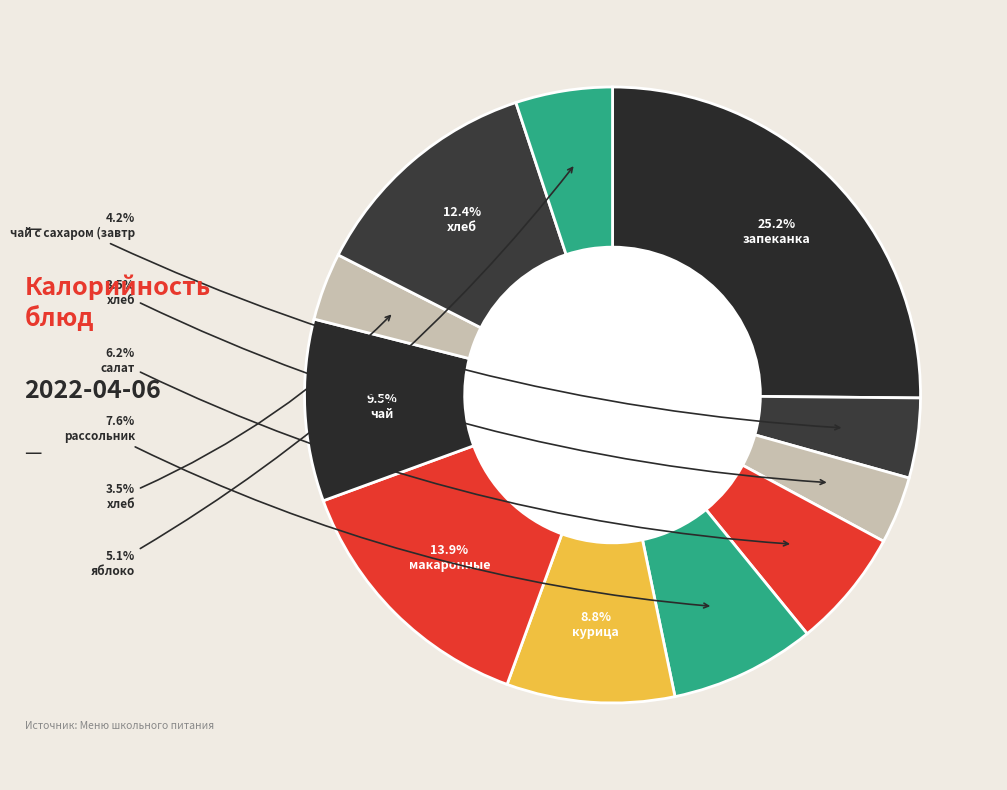

Rank the categories by value from lowest to highest.

хлеб пшеничный (завтрак), хлеб ржаной, чай с сахаром (завтрак), яблоко, салат из свеклы с соленым огурцом, рассольник на мясном бульоне, курица отварная, чай с сахаром (обед), хлеб пшеничный (обед), макаронные изделия отварные, запеканка из творога